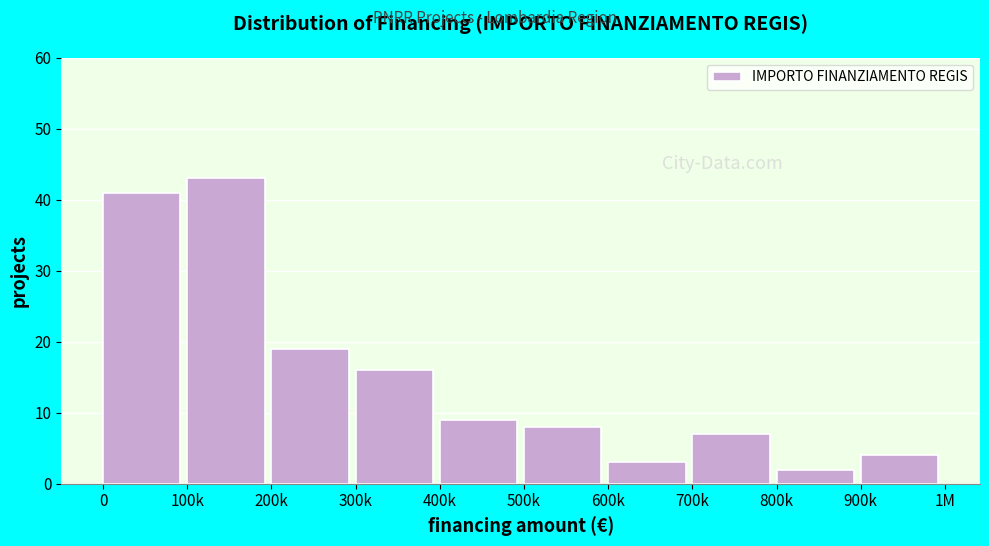

Reading left to right, list all the values displayed in this chart.

0=41	100k=43	200k=19	300k=16	400k=9	500k=8	600k=3	700k=7	800k=2	900k=4